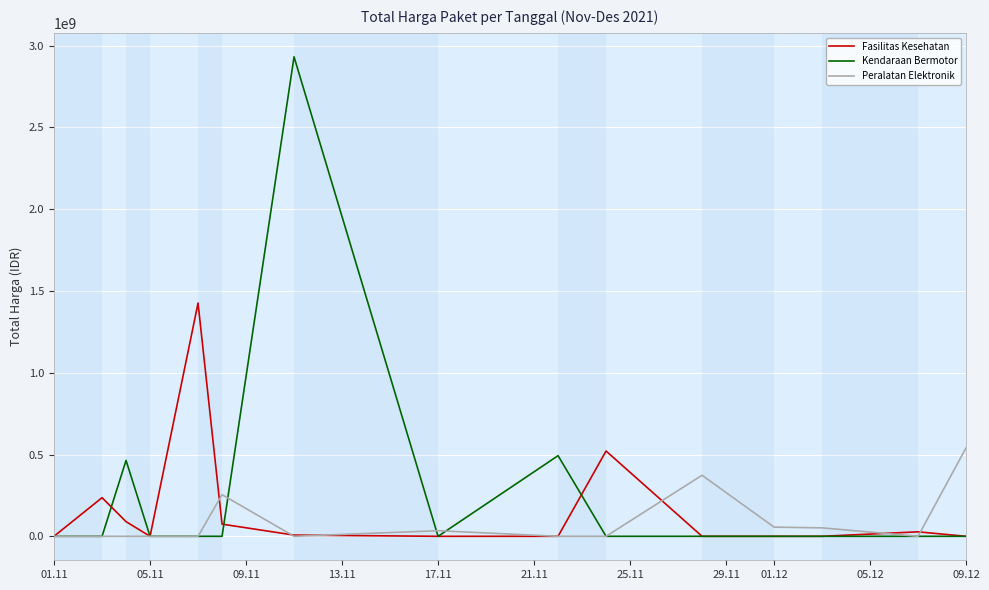

What is the highest value of the Fasilitas Kesehatan series?

1425867900